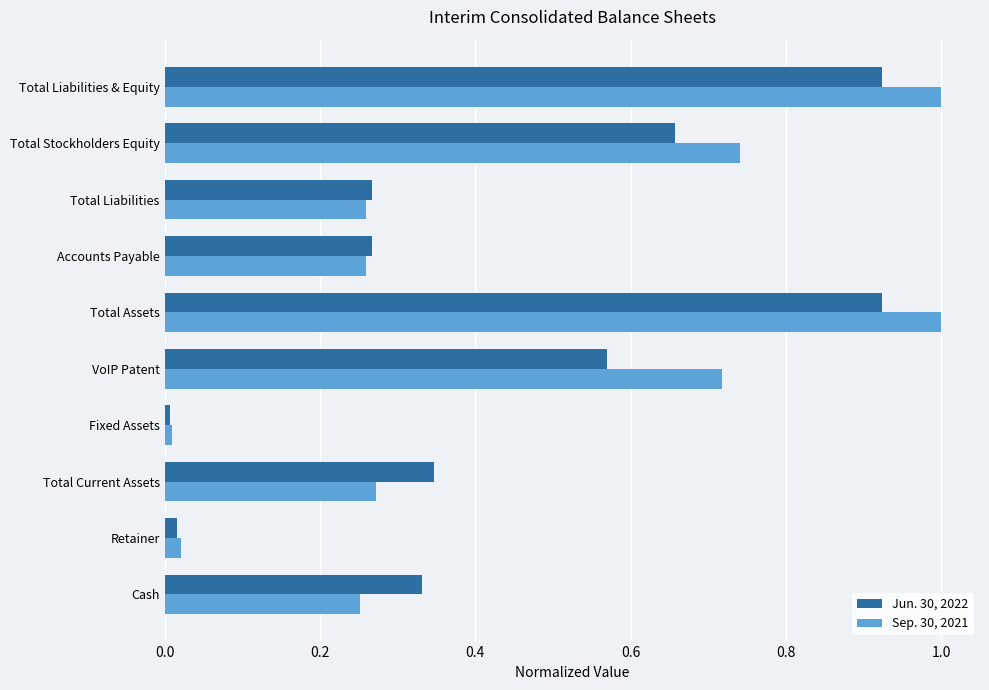

The value of Sep. 30, 2021 at VoIP Patent is 0.2. True or false?

False